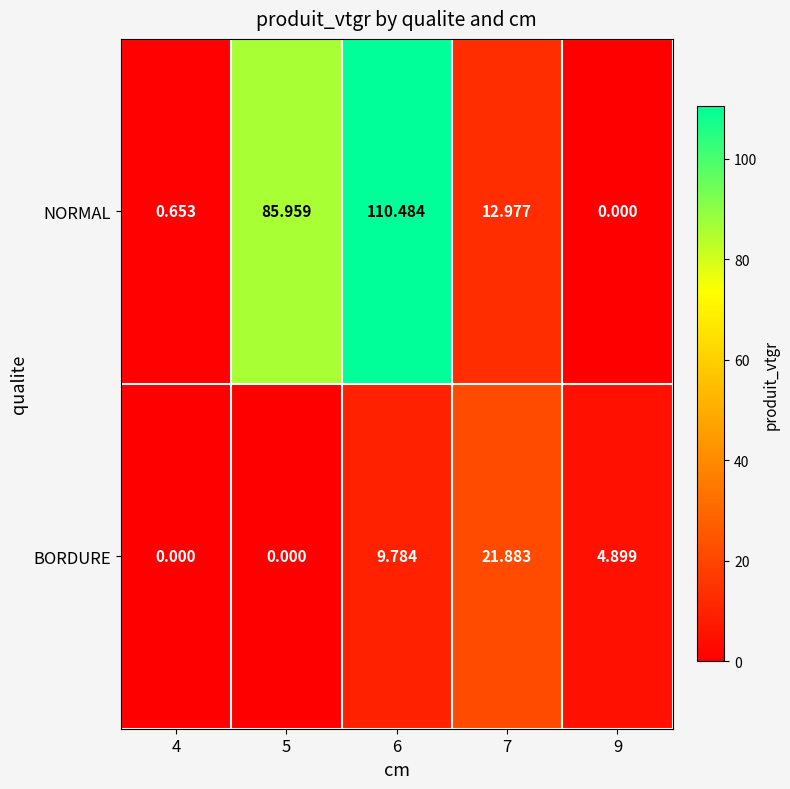

At 4, list the series in order from largest to smallest.

NORMAL, BORDURE